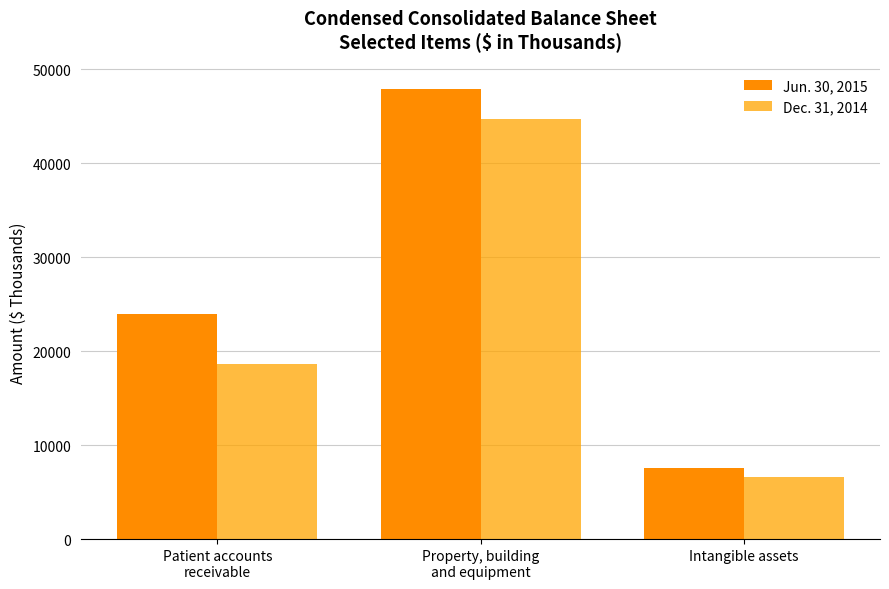

List the labels in order of Dec. 31, 2014 value, smallest first.

Intangible assets, Patient accounts
receivable, Property, building
and equipment